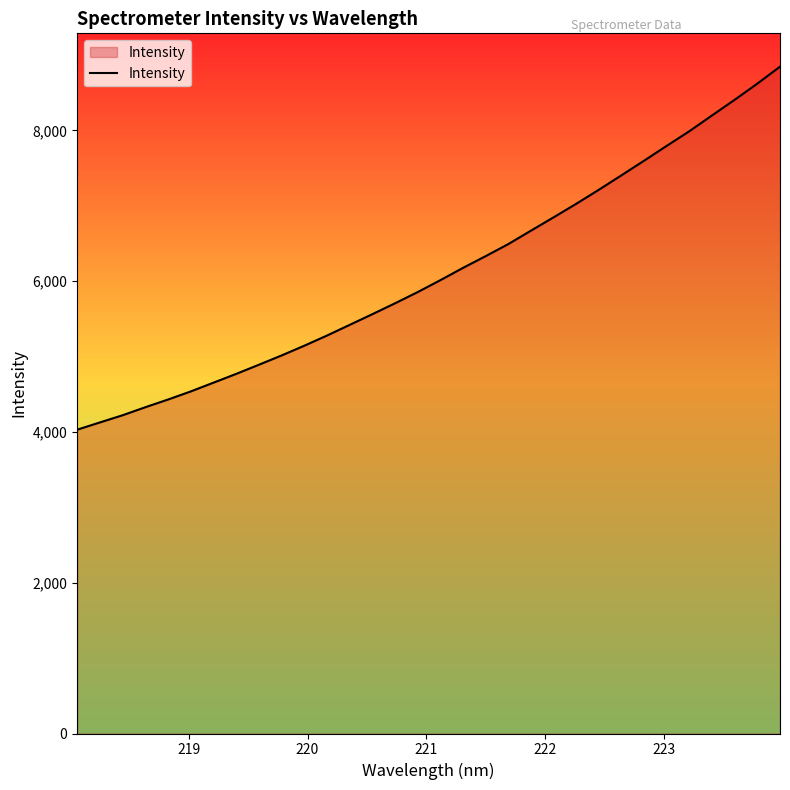

What is the difference between the maximum and minimum values?

4815.1